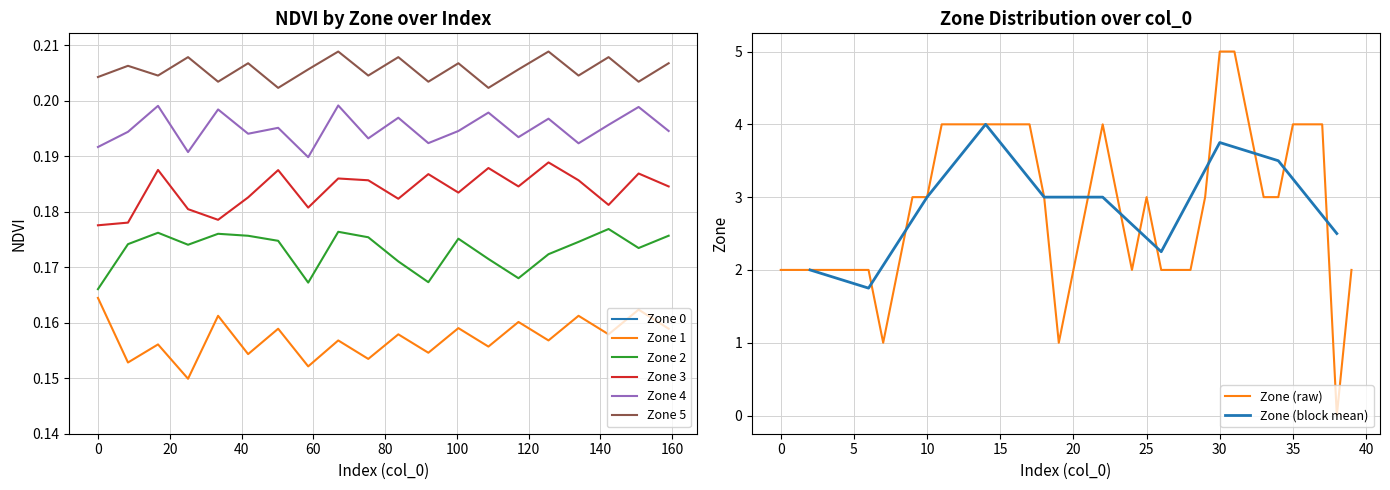

True or false: Zone 5 and Zone 2 intersect in this chart.

False